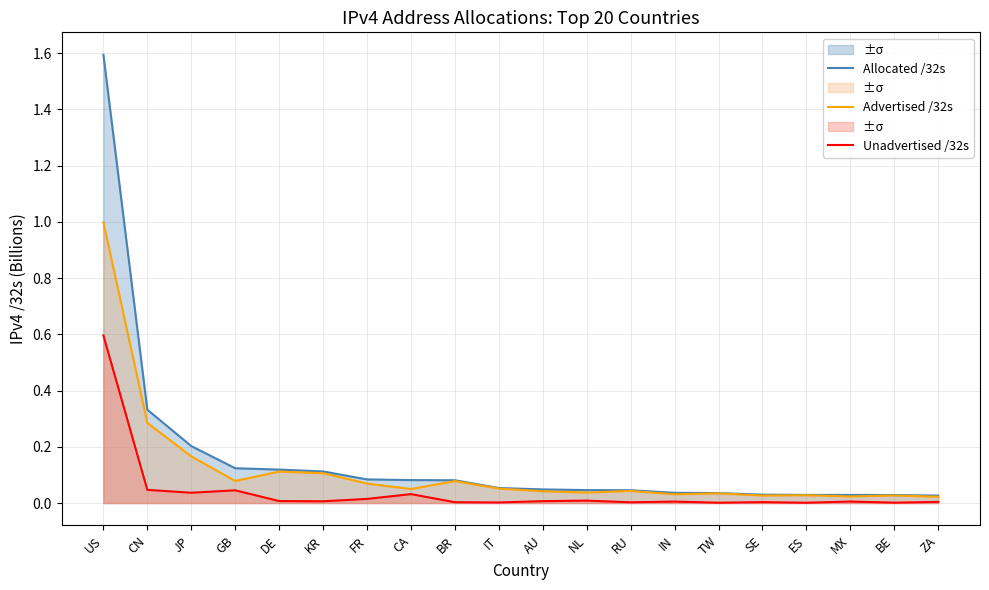

Reading right to left, transcribe all the data shown in this chart.

Allocated /32s: 0.0	0.0	0.0	0.0	0.0	0.0	0.0	0.0	0.0	0.0	0.1	0.1	0.1	0.1	0.1	0.1	0.1	0.2	0.3	1.6
Advertised /32s: 0.0	0.0	0.0	0.0	0.0	0.0	0.0	0.0	0.0	0.0	0.1	0.1	0.0	0.1	0.1	0.1	0.1	0.2	0.3	1.0
Unadvertised /32s: 0.0	0.0	0.0	0.0	0.0	0.0	0.0	0.0	0.0	0.0	0.0	0.0	0.0	0.0	0.0	0.0	0.0	0.0	0.0	0.6